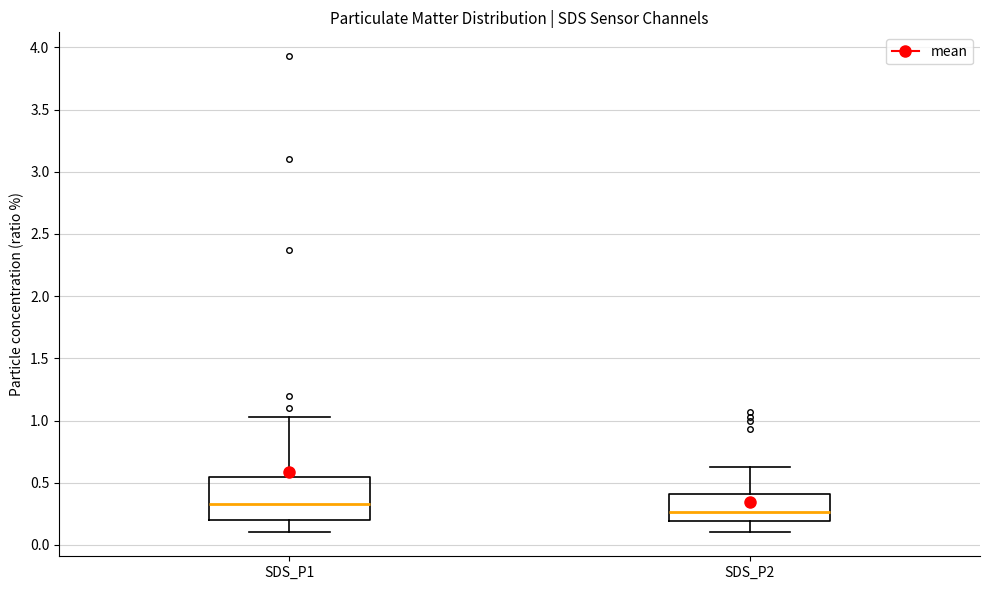

Reading left to right, read every box against the y-axis: the position of its median line, the range the box covers, and the ends of its whiskers. The values are not printed on the chart, so give them approximately, as read against the axis.

SDS_P1: median 0.35, box 0.20 to 0.55, whiskers 0.10 to 1.05
SDS_P2: median 0.25, box 0.20 to 0.40, whiskers 0.10 to 0.65